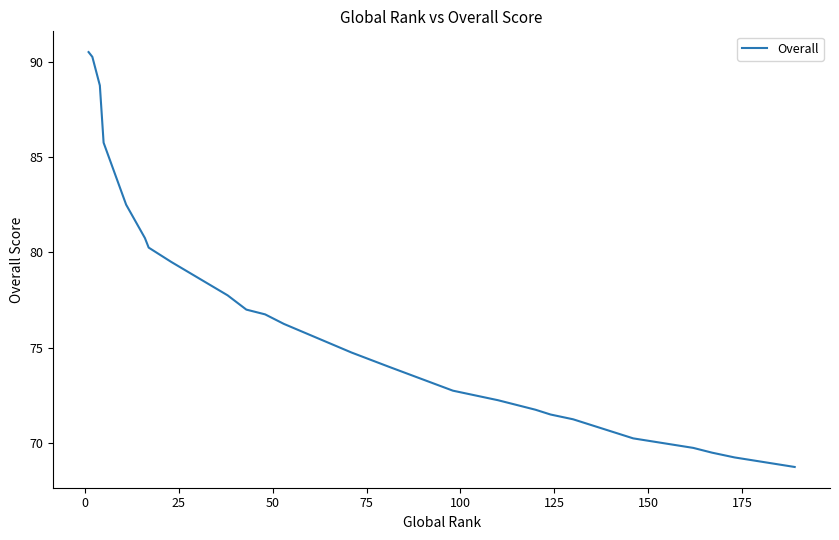

How many lines are shown in the chart?

1